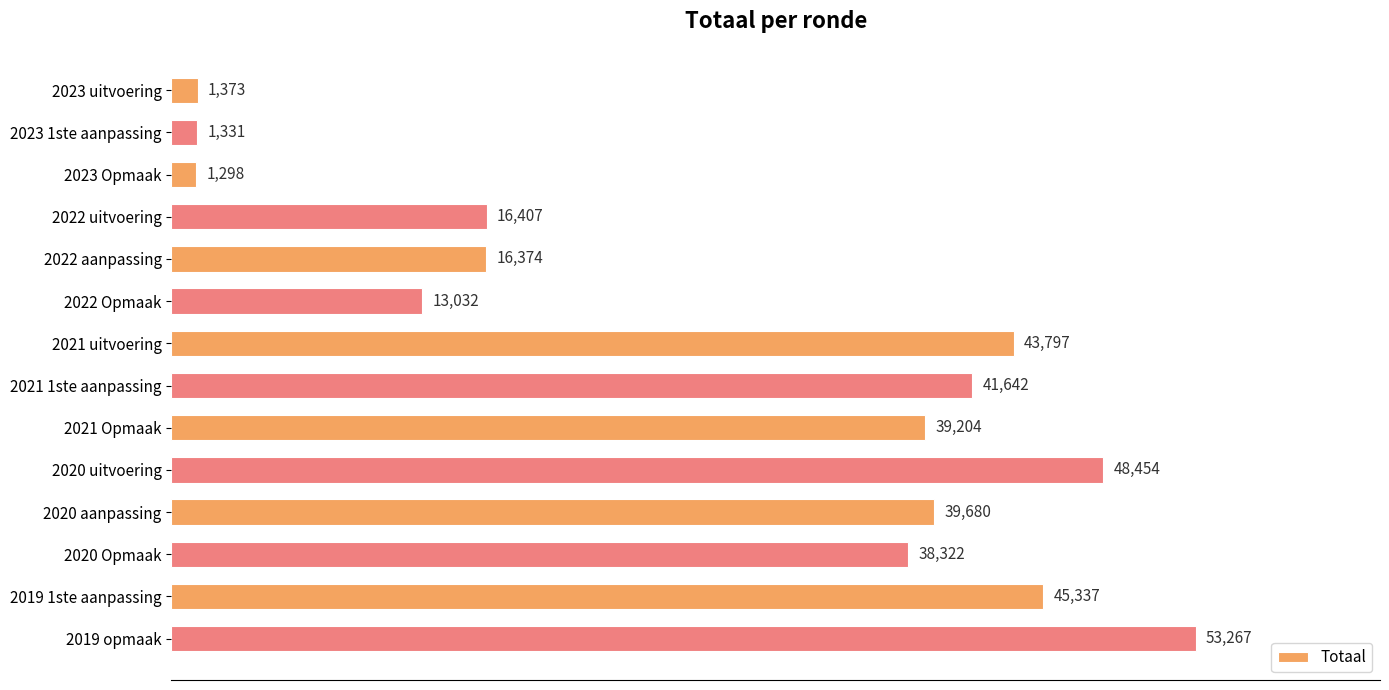

What is the sum of all values?

399518